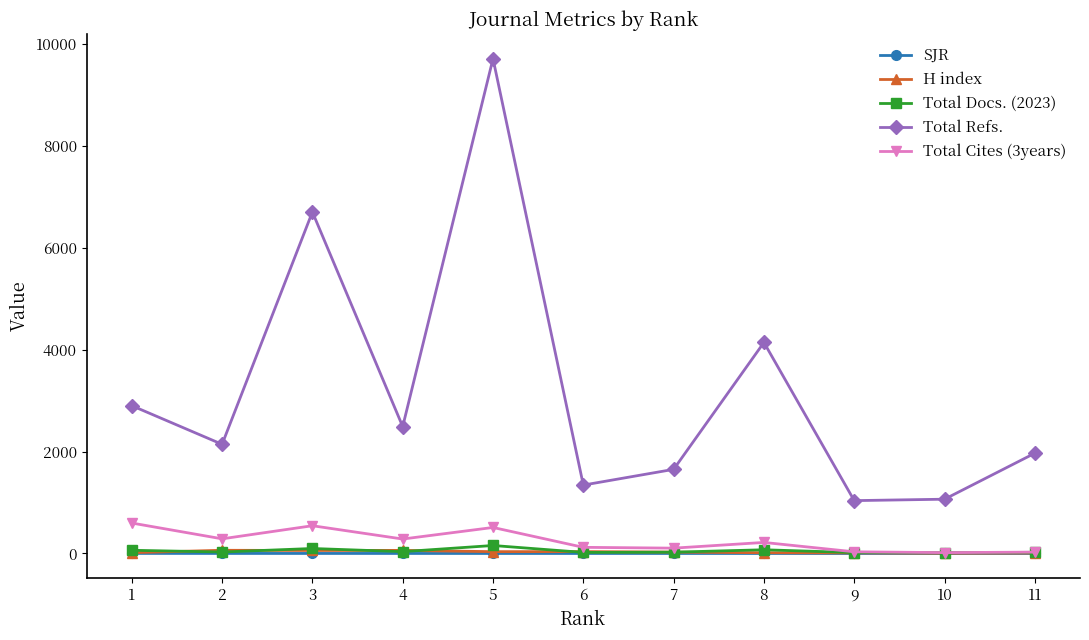

What is the difference between the second highest and minimum values in the Total Cites (3years) series?

528.0